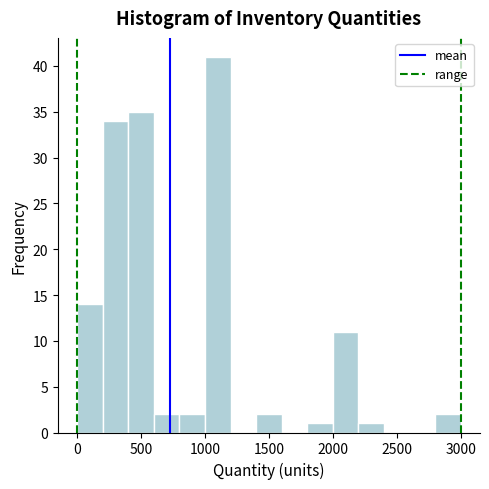

Over which range of the x-axis is the bar tallest?

1000 to 1200